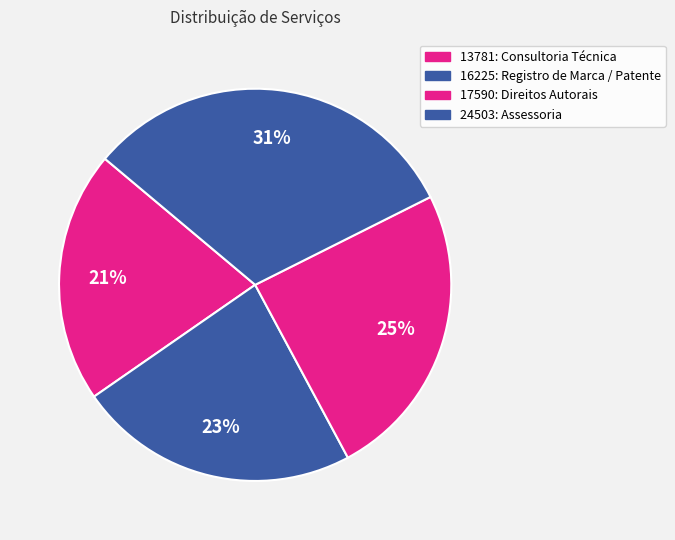

The 17590: Direitos Autorais slice represents 25% of the pie. True or false?

True